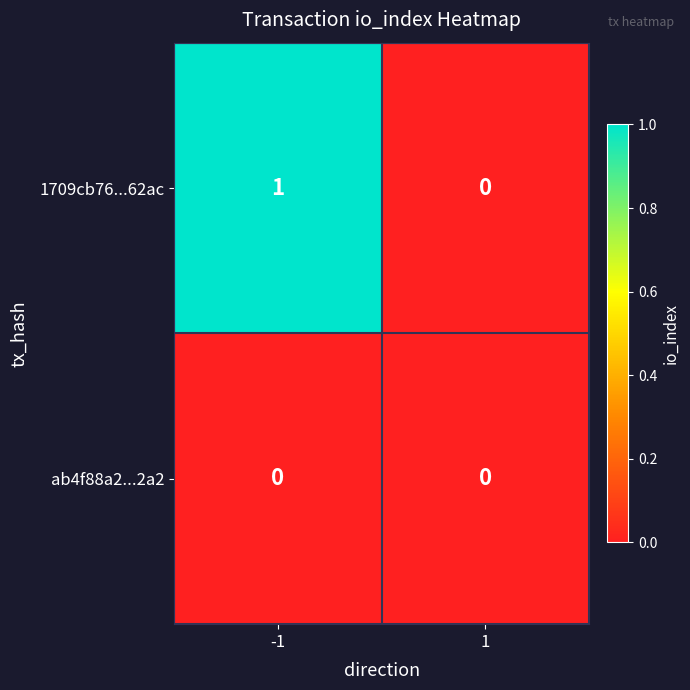

The 1709cb76...62ac series shows 1 at -1. True or false?

True